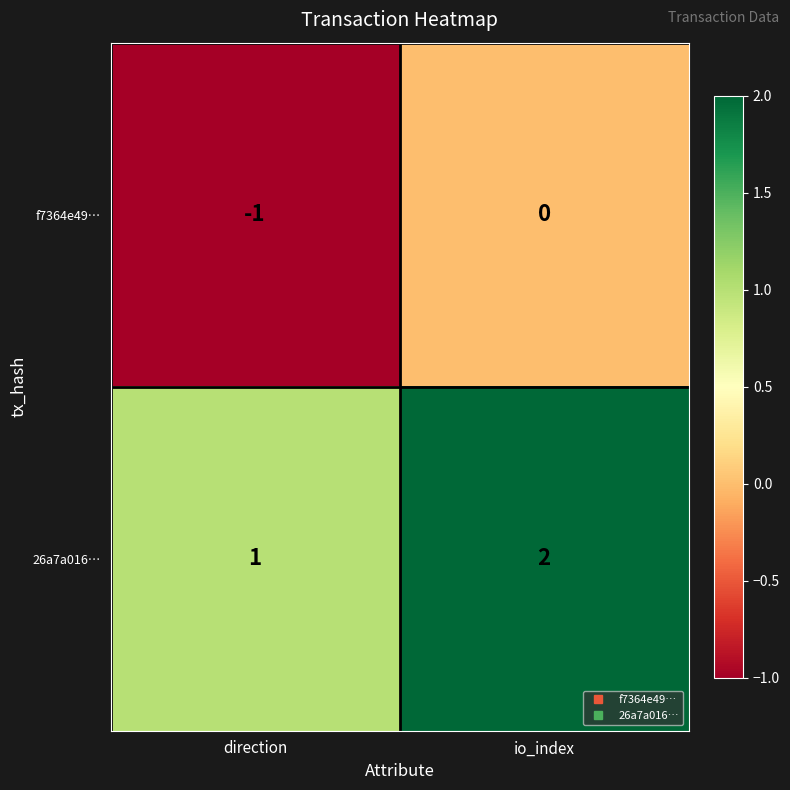

At which label is f7364e49… closest to 0?

io_index